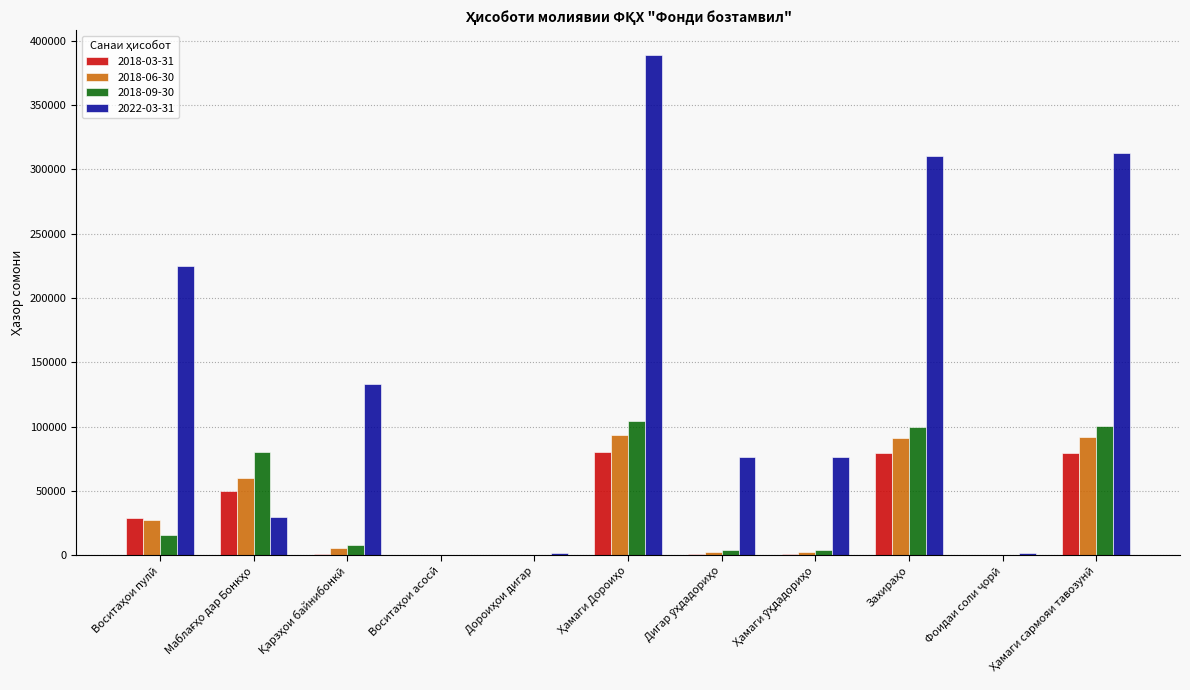

Does the chart contain stacked bars?

No